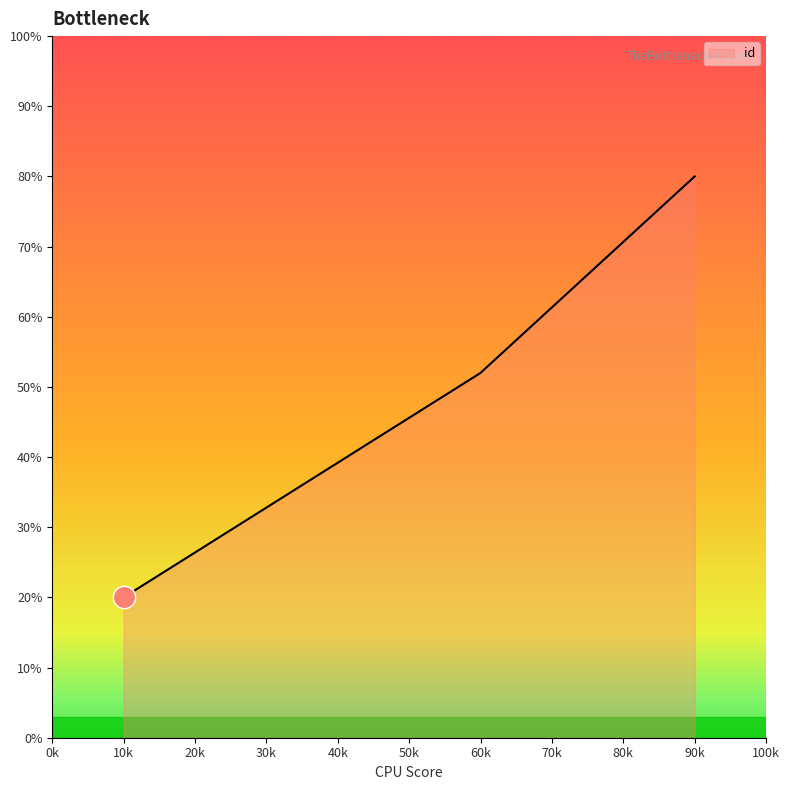

What is the average value?

50.7